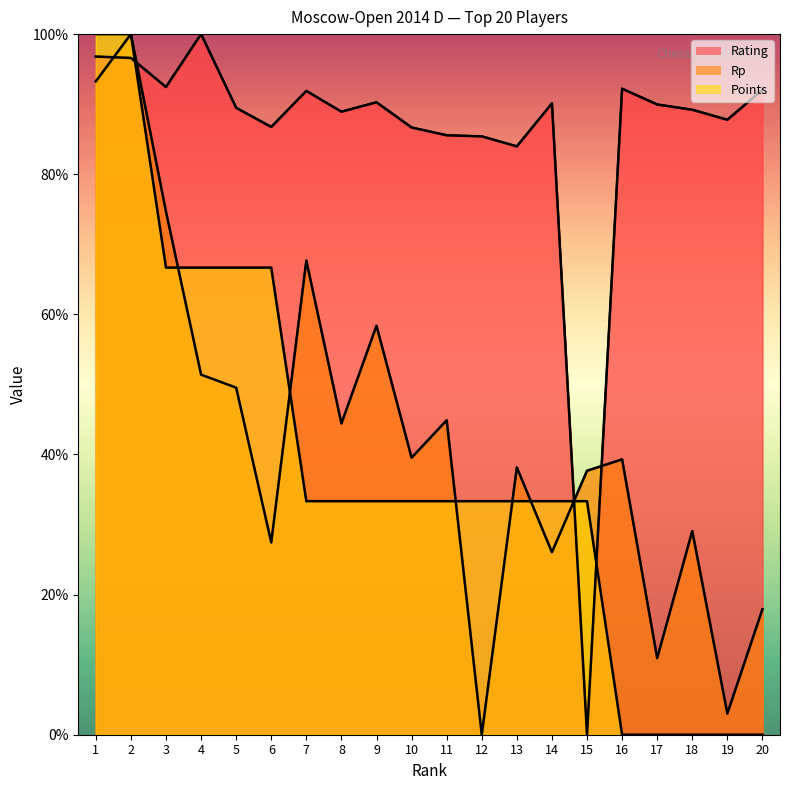

Which has a higher value, 17 or 18?

17